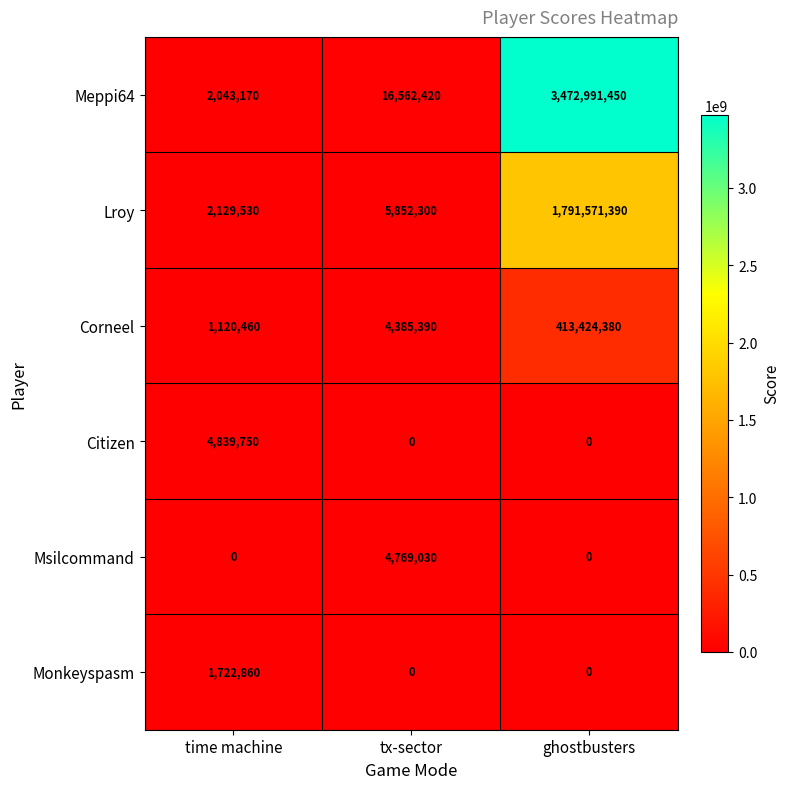

Where is Meppi64 nearest to the value 1737517310?

tx-sector